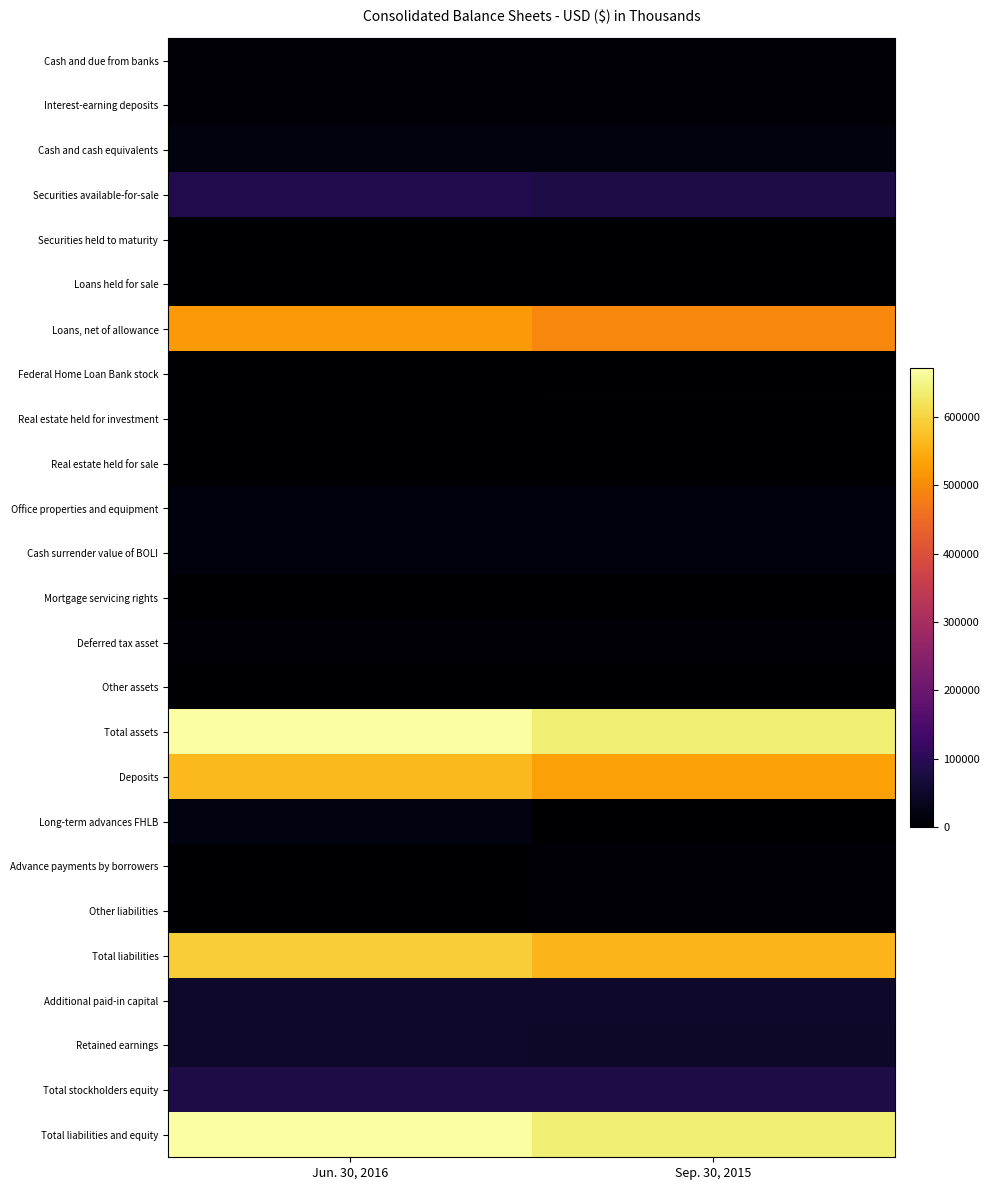

What is the total value across all series at Jun. 30, 2016?

3395225